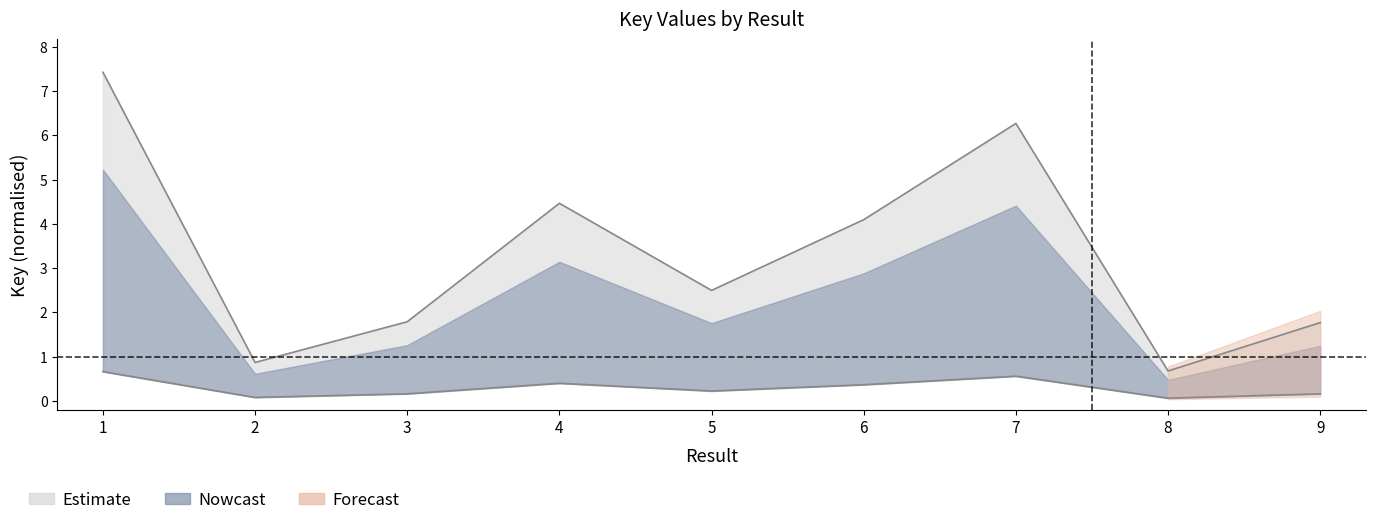

Reading right to left, transcribe all the data shown in this chart.

Key_upper: 9=1.8	8=0.7	7=6.3	6=4.1	5=2.5	4=4.5	3=1.8	2=0.9	1=7.4
Key_mid: 9=0.2	8=0.1	7=0.6	6=0.4	5=0.2	4=0.4	3=0.2	2=0.1	1=0.7